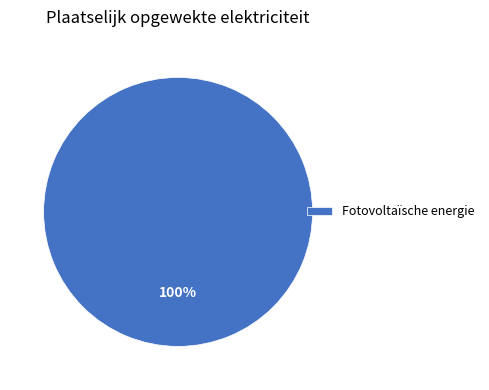

What percentage is the Fotovoltaïsche energie slice, to the nearest percent?

100%